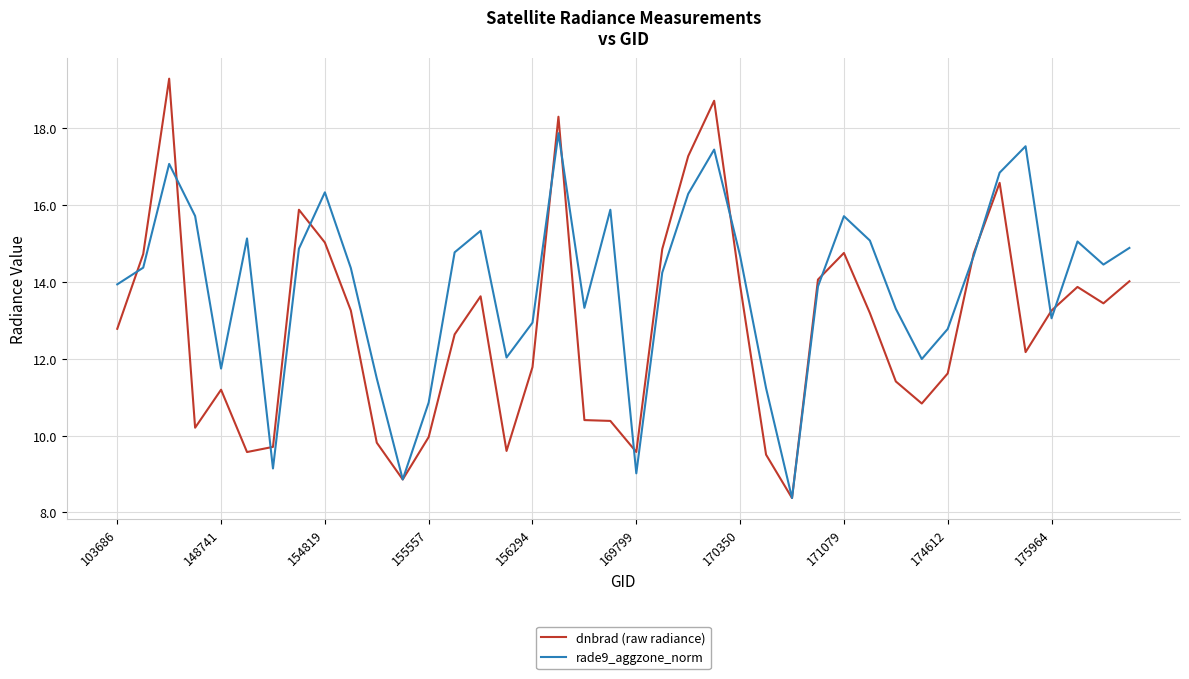

How many categories are shown in the chart?

40